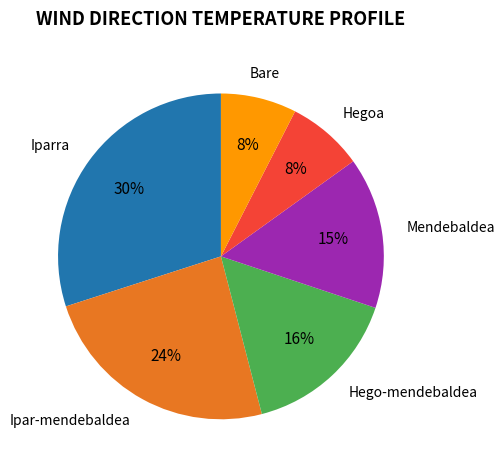

To the nearest percent, what is the average slice percentage?

17%